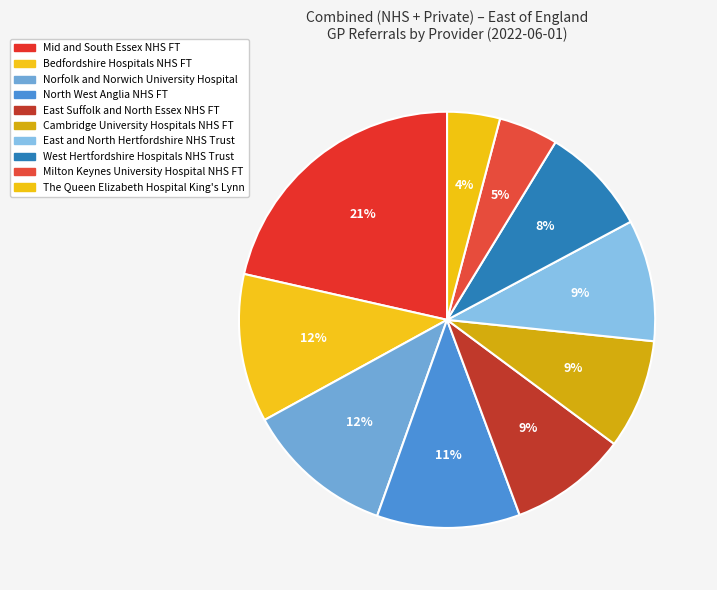

Count the number of slices in the pie.

10